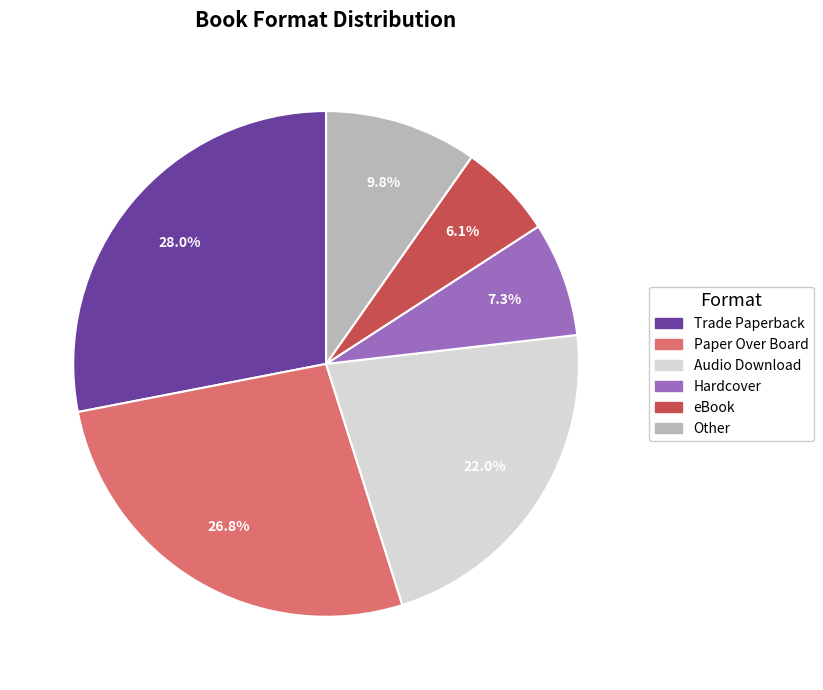

What percentage do Hardcover and eBook together represent?

13.4%